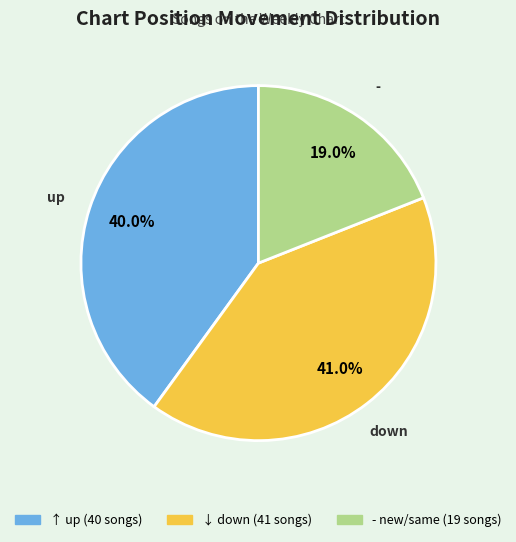

Is there a majority slice in this chart?

No